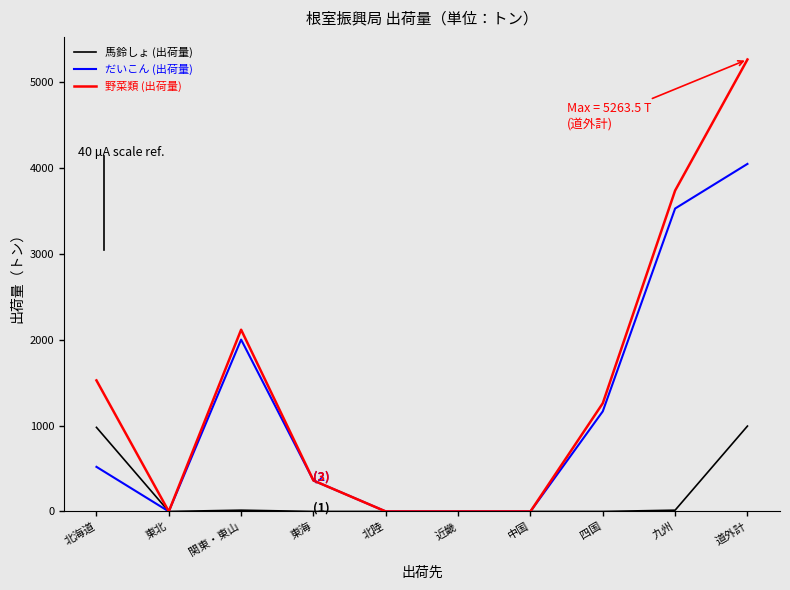

At which label does だいこん (出荷量) reach its peak?

道外計